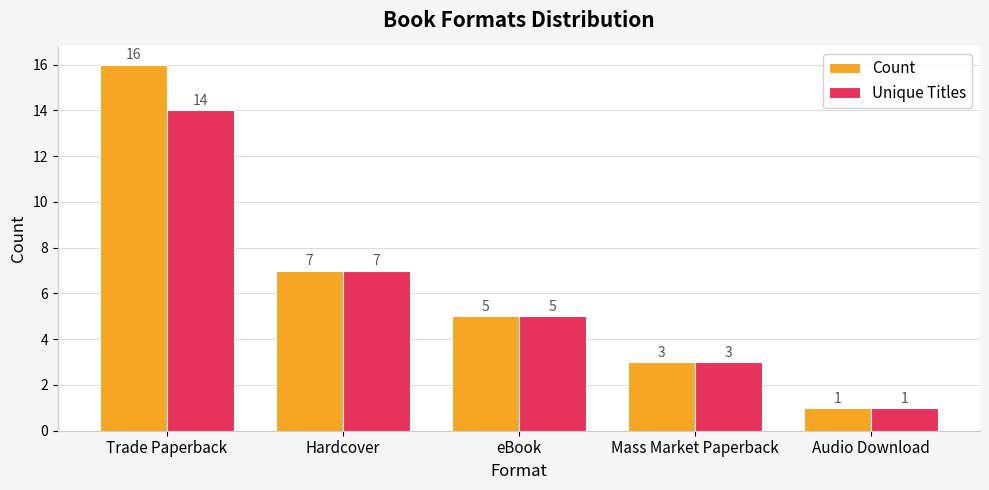

What position from the left is Audio Download?

5